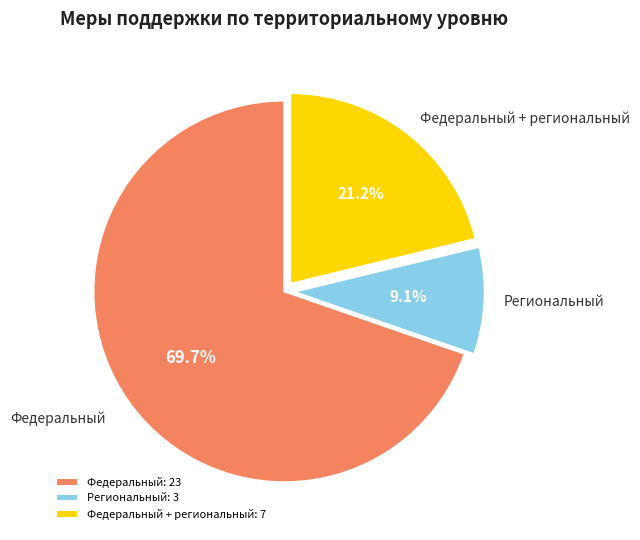

Count the number of slices in the pie.

3